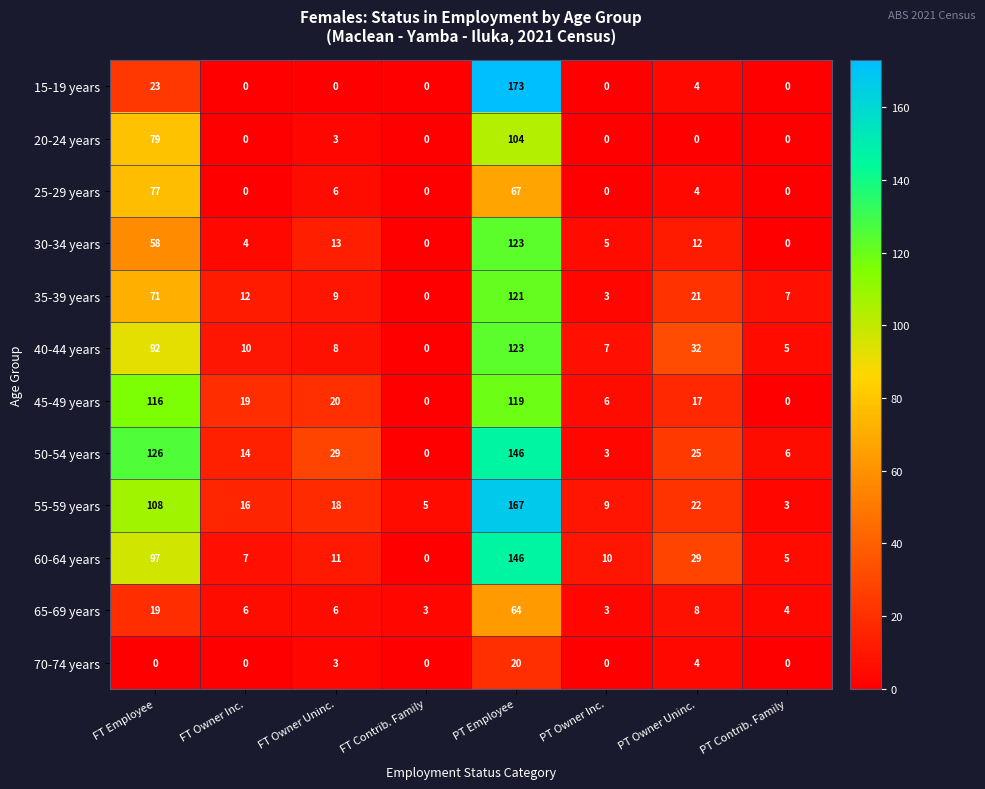

Which series has the largest total across all categories?

50-54 years